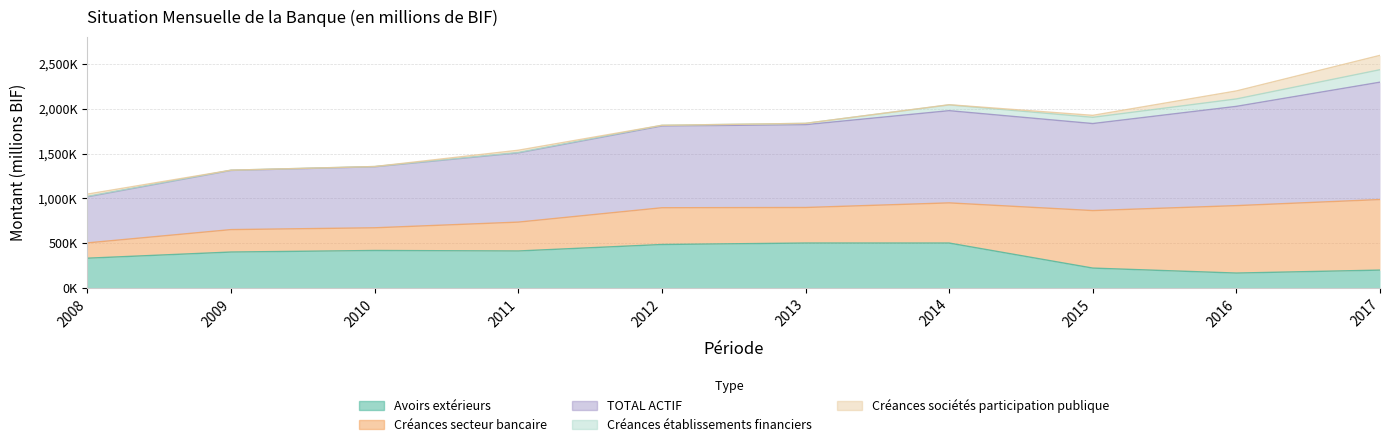

Where is the first local minimum for Avoirs extérieurs?

2011